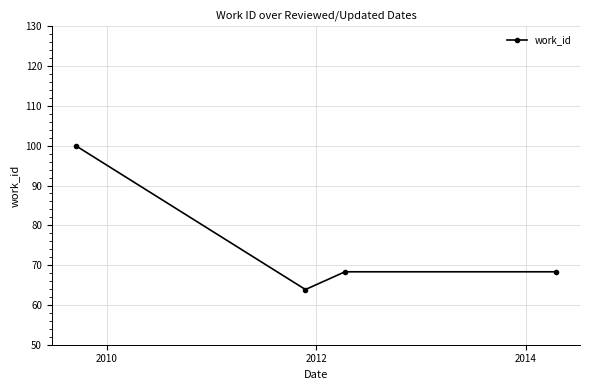

True or false: there are more than 1 points higher than both neighbors.

False